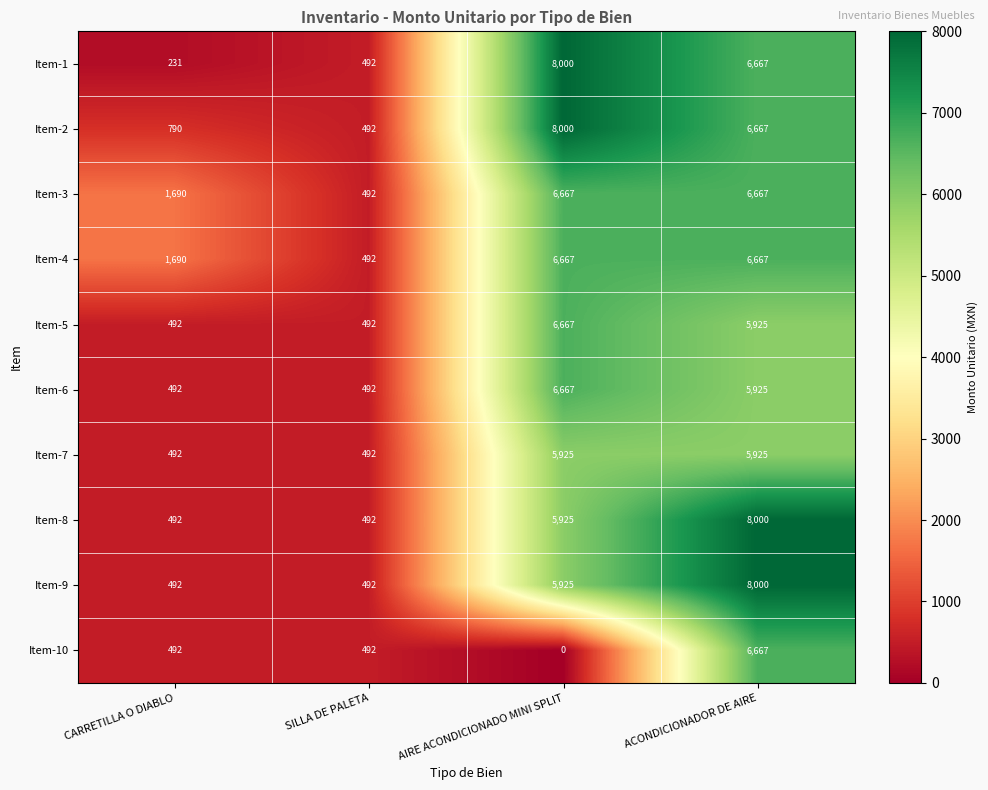

Is it true that Item-10 equals 0 at AIRE ACONDICIONADO MINI SPLIT?

True